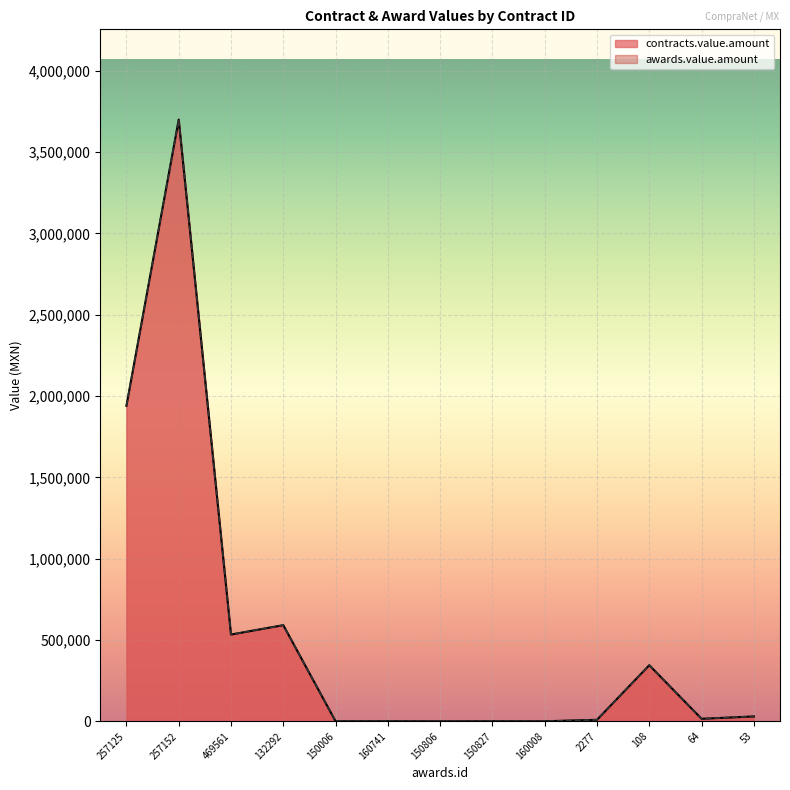

Is it true that awards.value.amount equals 18.8 at 150806?

False